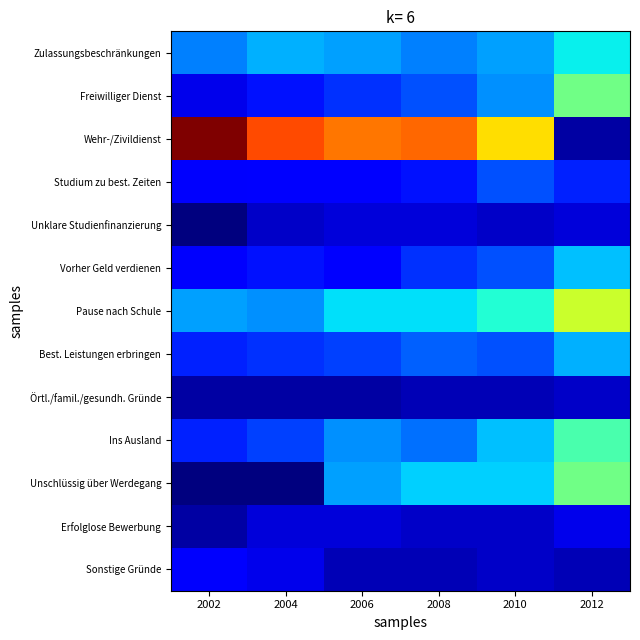

Rank the series at 2004 from highest to lowest value.

Wehr-/Zivildienst, Zulassungsbeschränkungen, Pause nach Schule, Ins Ausland, Best. Leistungen erbringen, Freiwilliger Dienst, Vorher Geld verdienen, Studium zu best. Zeiten, Sonstige Gründe, Erfolglose Bewerbung, Unklare Studienfinanzierung, Örtl./famil./gesundh. Gründe, Unschlüssig über Werdegang